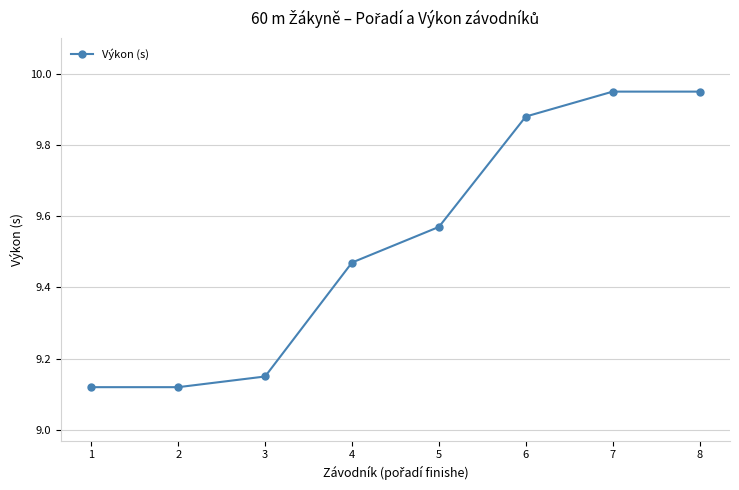

The value at 4 is 2.1. True or false?

False